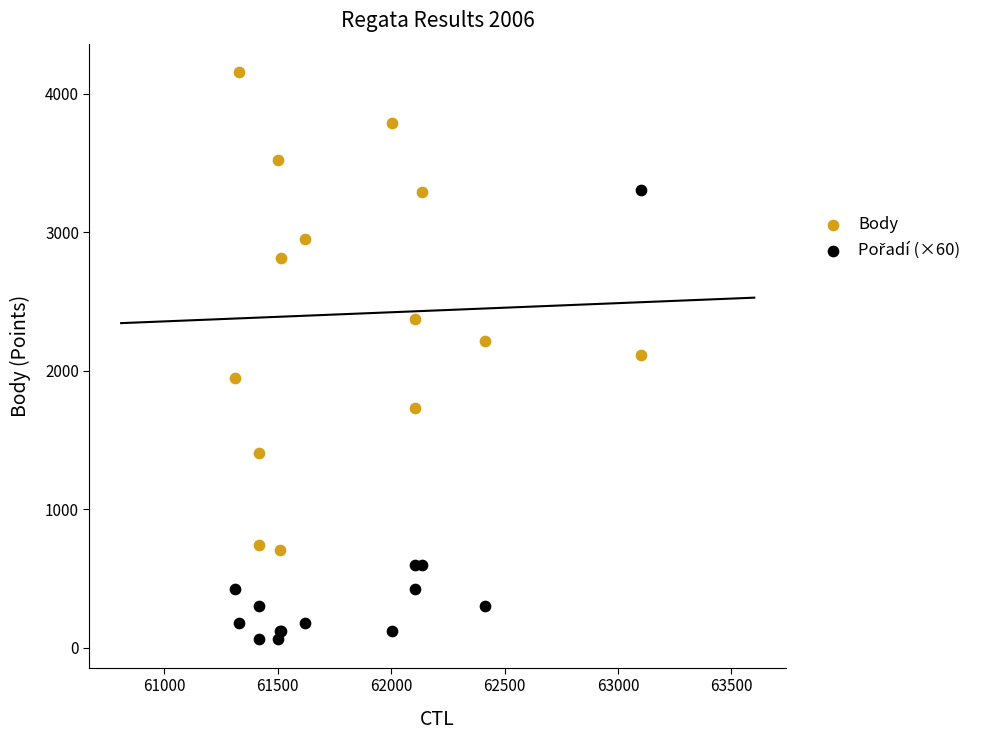

In the Body series, what Y value is closest to 2429?

2369